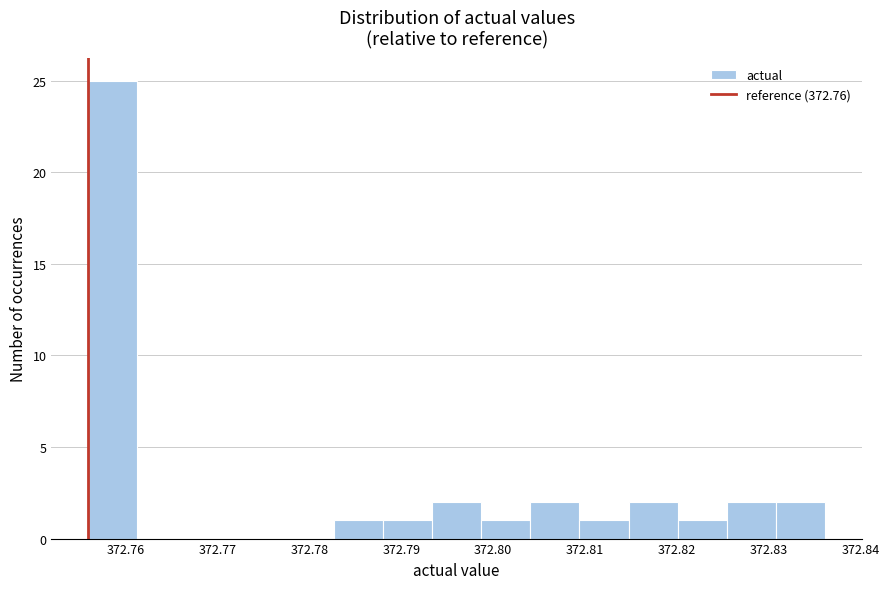

Reading left to right, list every bar in this chart as the range it spans on the x-axis followed by its height. Neither the bar edges nor the heights are printed on the chart, so give them approximately, as read against the axes.

372.756 to 372.761: 25
372.761 to 372.767: 0
372.767 to 372.772: 0
372.772 to 372.777: 0
372.777 to 372.783: 0
372.783 to 372.788: 1
372.788 to 372.793: 1
372.793 to 372.799: 2
372.799 to 372.804: 1
372.804 to 372.809: 2
372.809 to 372.815: 1
372.815 to 372.820: 2
372.820 to 372.825: 1
372.825 to 372.831: 2
372.831 to 372.836: 2